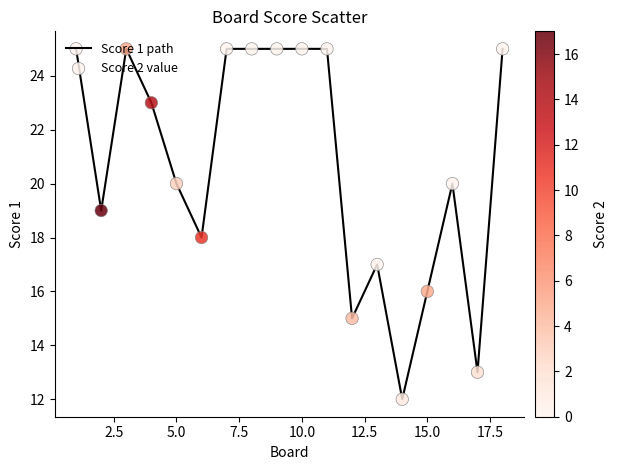

What is the greatest value displayed?

25